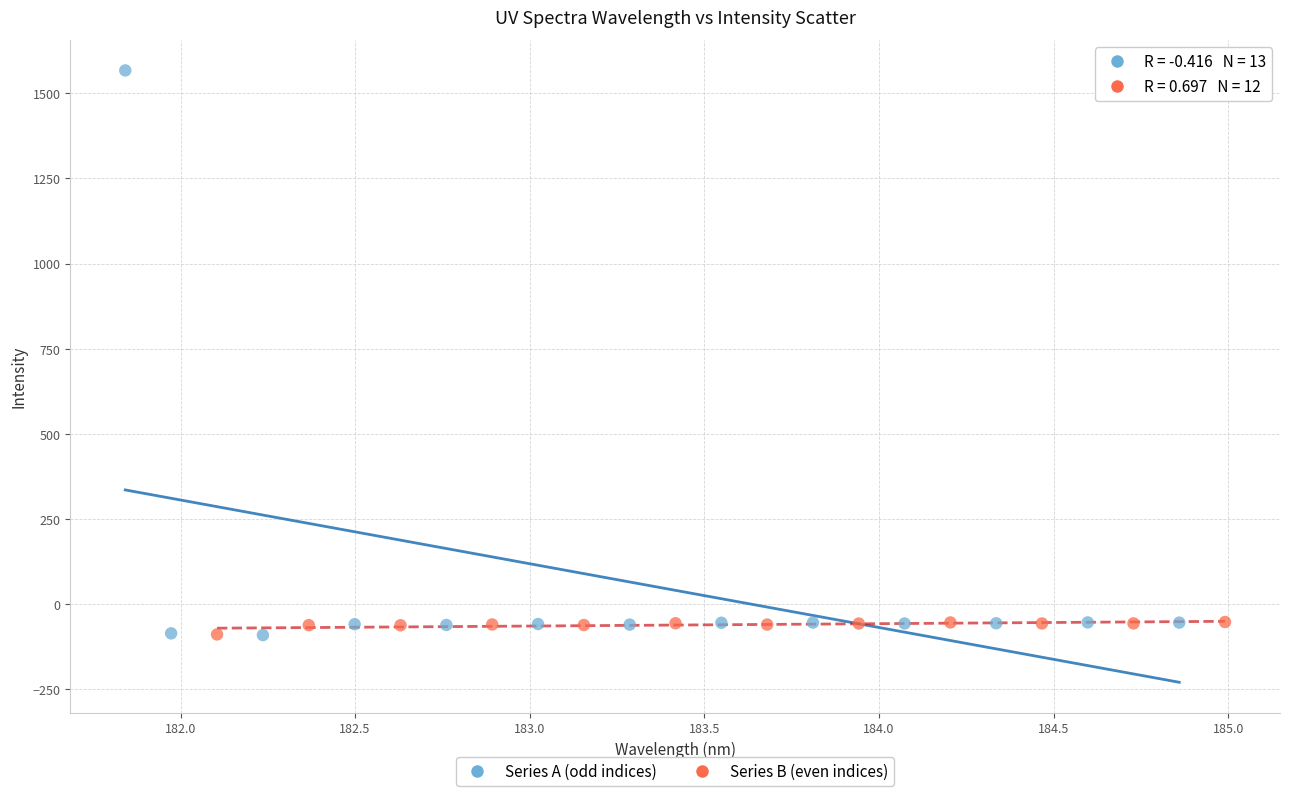

Which series has the widest spread of Y values?

Series A (odd indices)